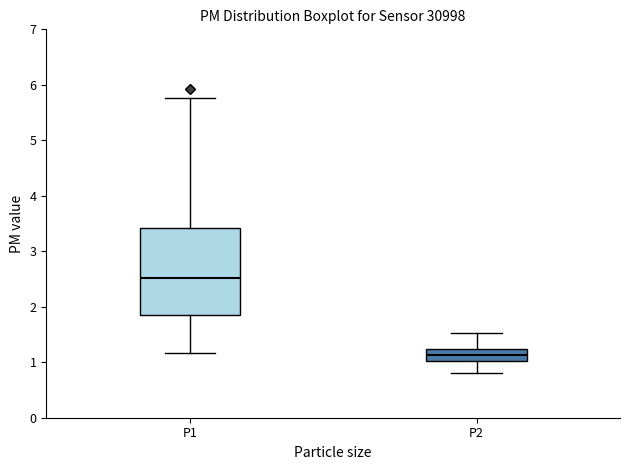

Reading left to right, transcribe this box plot: for each box, give where its median line is, the range the box spans, and where its two whiskers end, as read against the y-axis. The values are not printed on the chart, so give them approximately, as read against the axis.

P1: median 2.5, box 1.9 to 3.4, whiskers 1.2 to 5.8
P2: median 1.1, box 1.0 to 1.2, whiskers 0.8 to 1.5